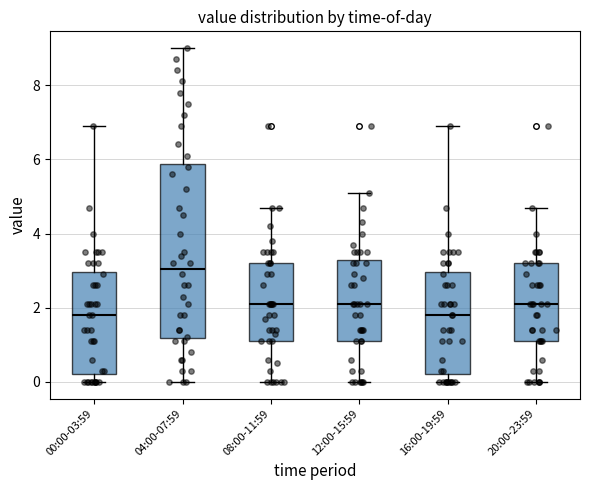

Where is the lower edge of the box for 00:00-03:59 on the y-axis? The values are not printed on the chart, so give them approximately, as read against the axis.

0.2